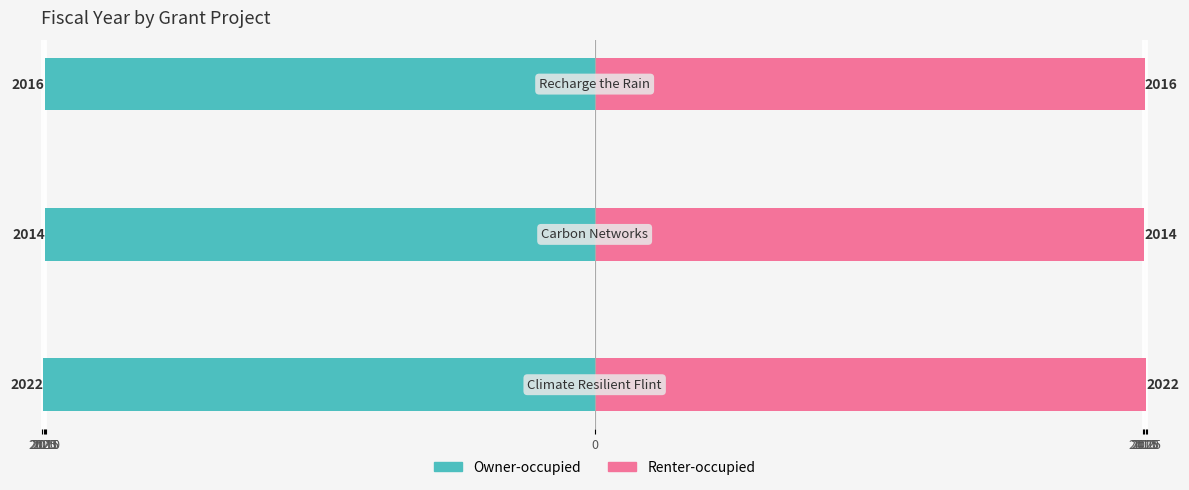

How many Owner-occupied values are between -2022 and -2014?

3